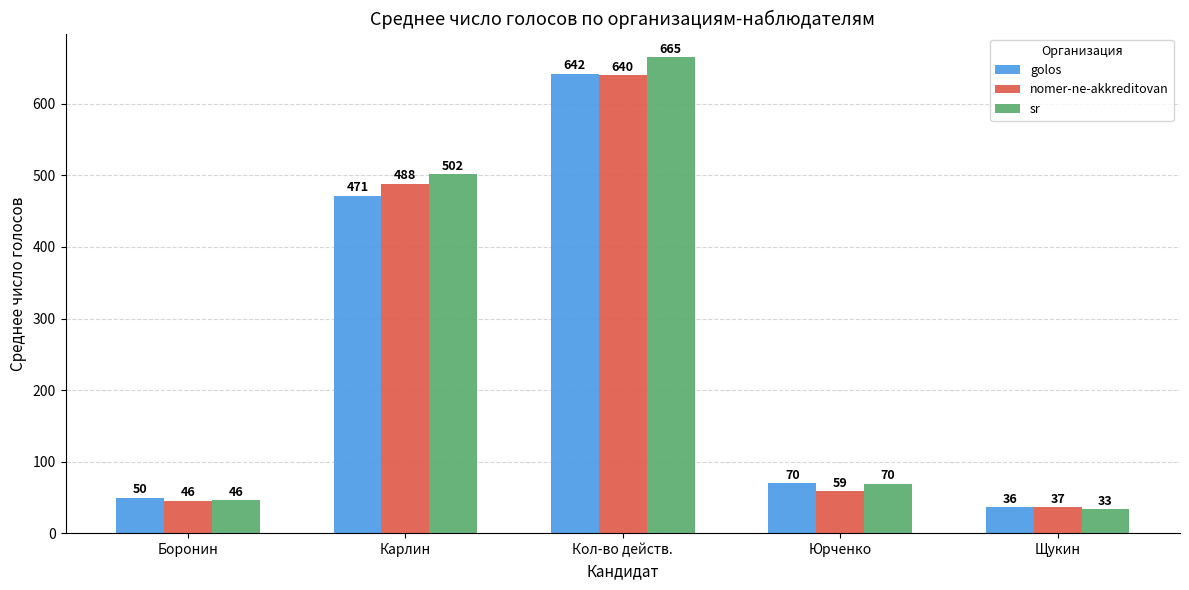

At which label does sr first exceed 69?

Карлин